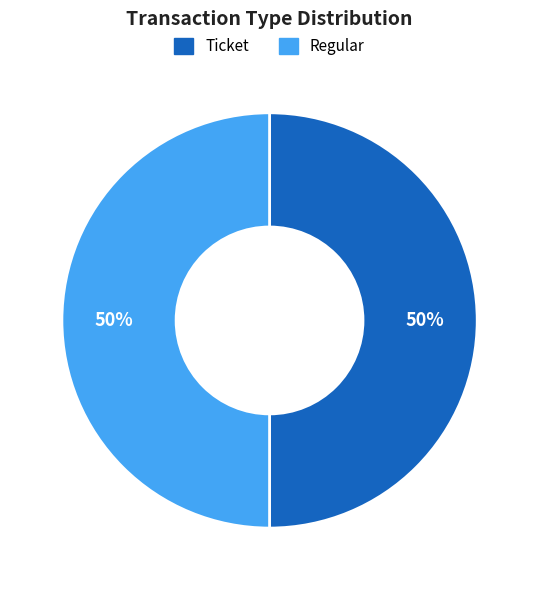

To the nearest percent, what is the average slice percentage?

50%